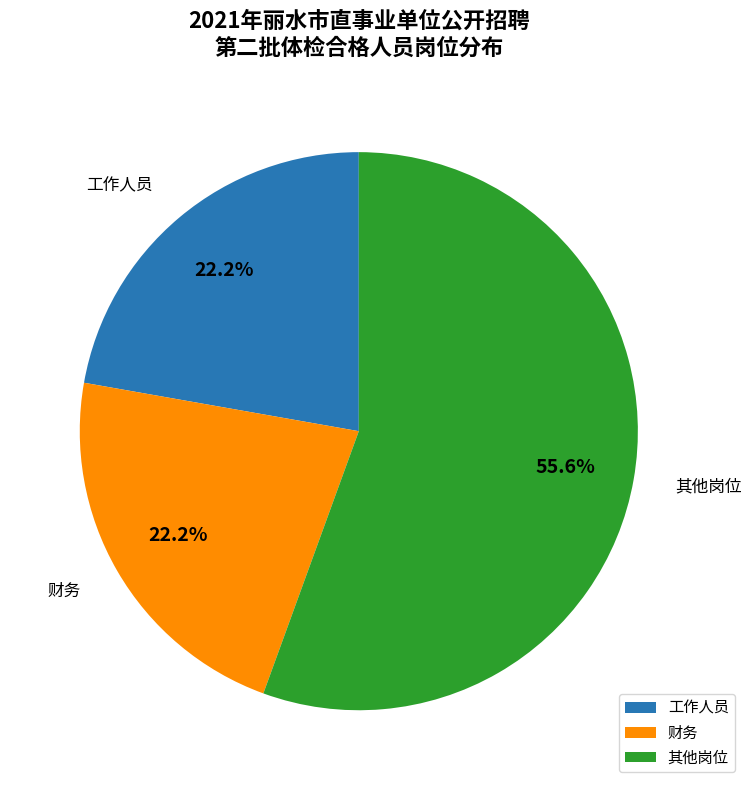

Which category has the biggest portion of the pie?

其他岗位